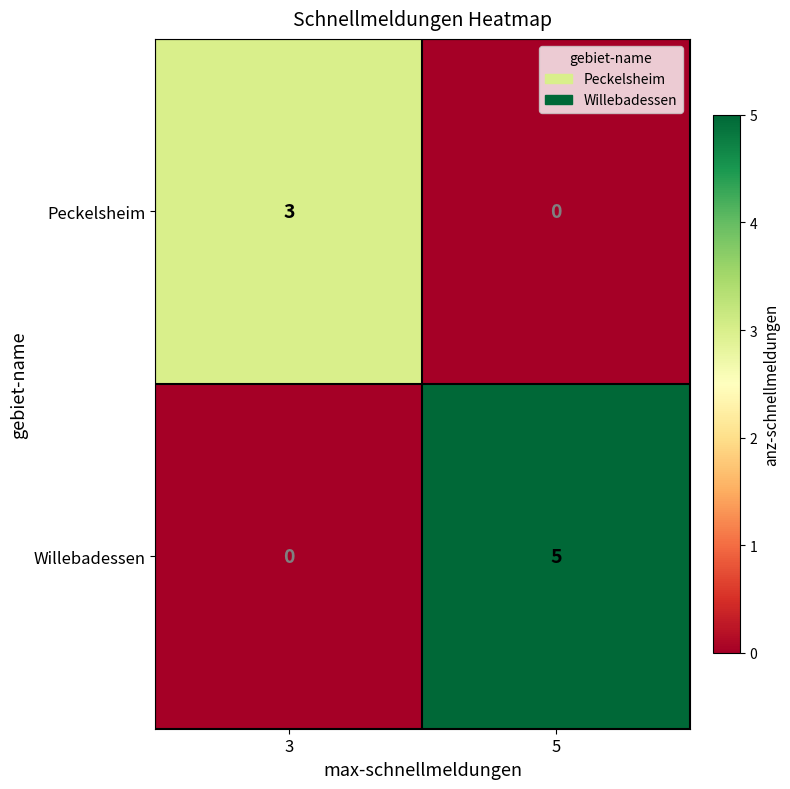

The value of Peckelsheim at 5 is 1. True or false?

False